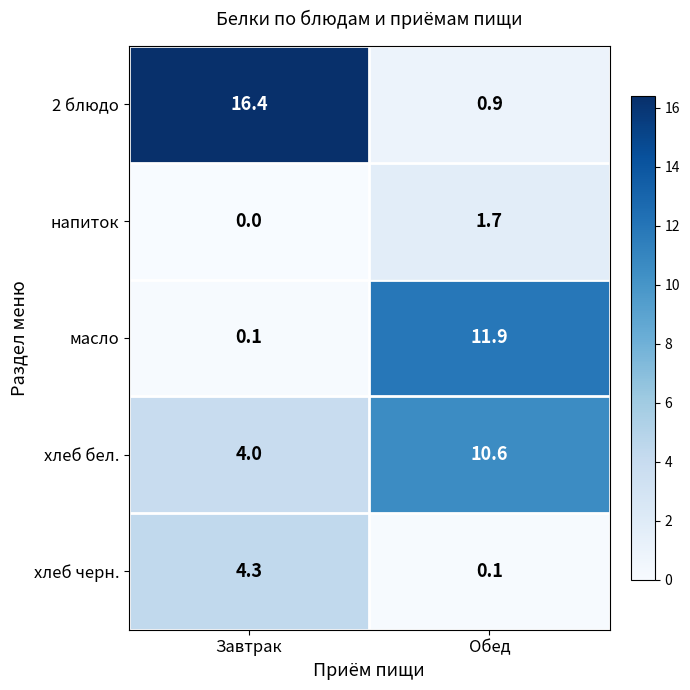

What is the difference between the highest and lowest values at Обед?

11.8